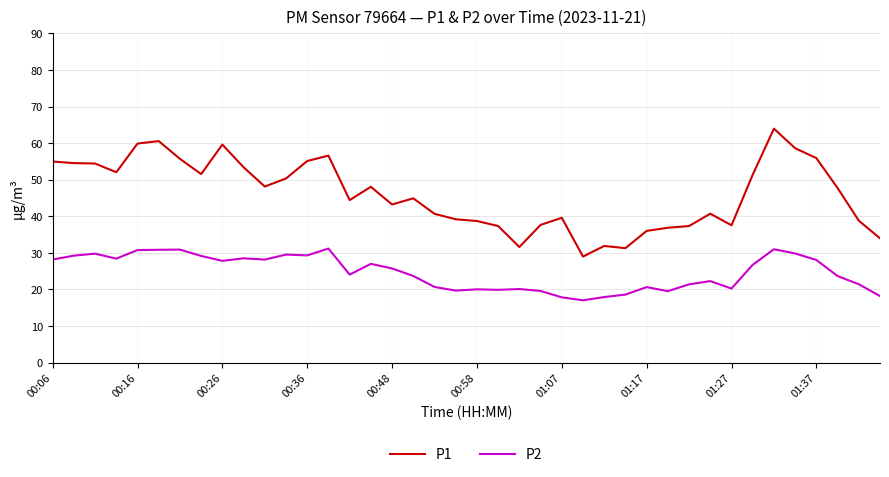

True or false: P1 and P2 cross at least once.

False